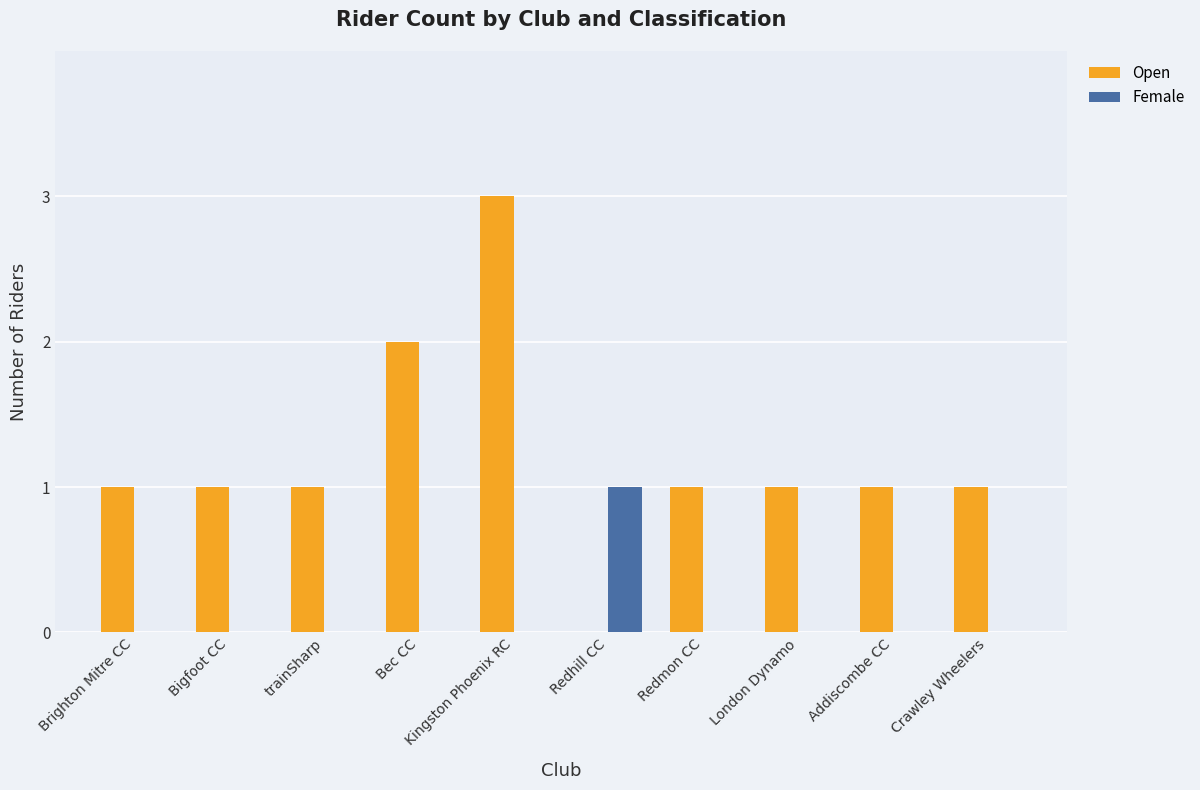

Is the value of Female at Bec CC greater than the value of Open at Bec CC?

No